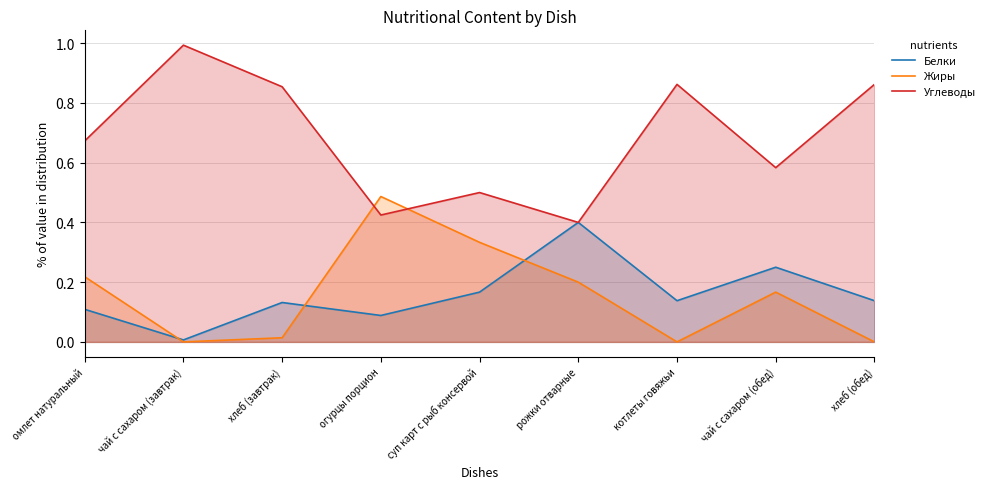

True or false: Углеводы and Жиры intersect in this chart.

True